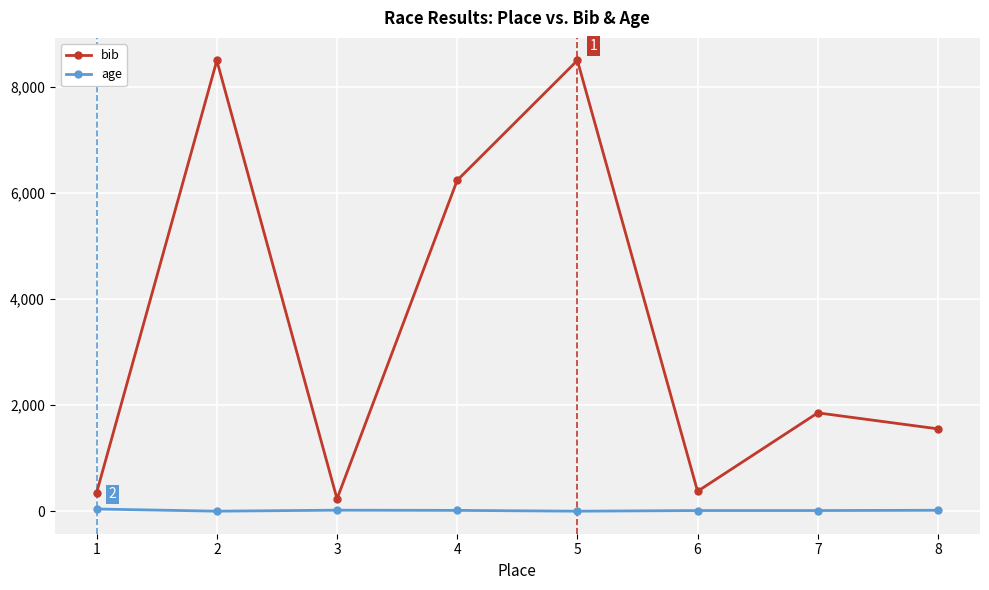

What is the total value across all series at 2?

8497